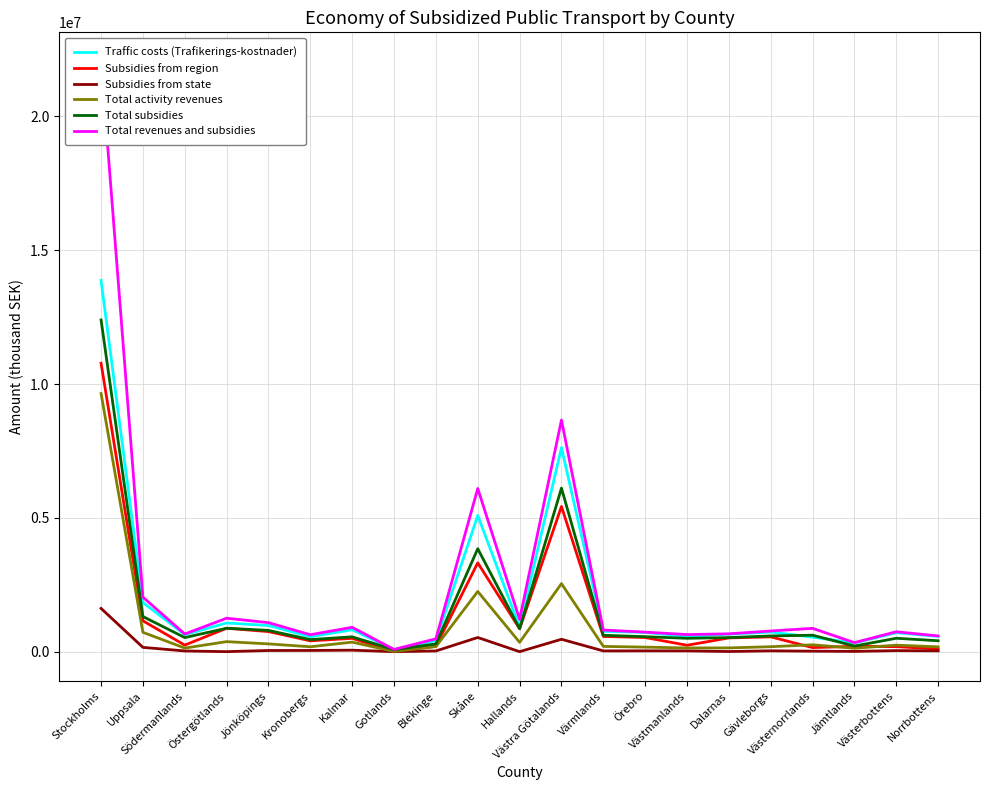

Is this an area chart (filled region under the line)?

No